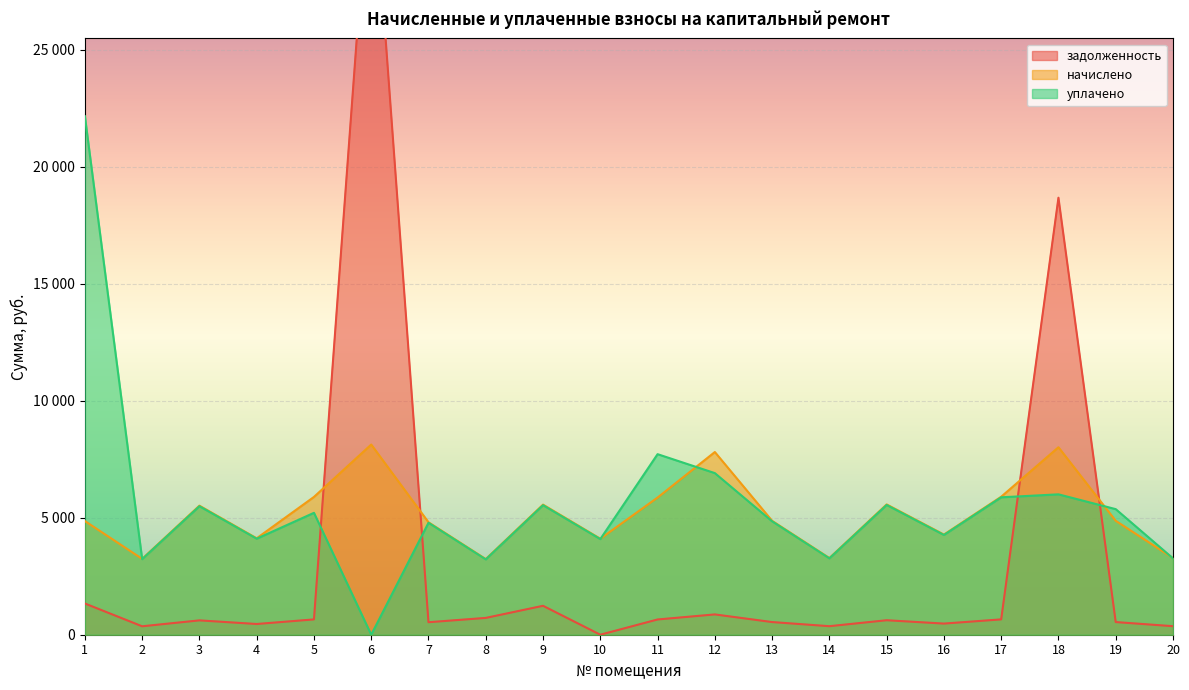

In уплачено, how many points are higher than both neighbors (excluding endpoints)?

7